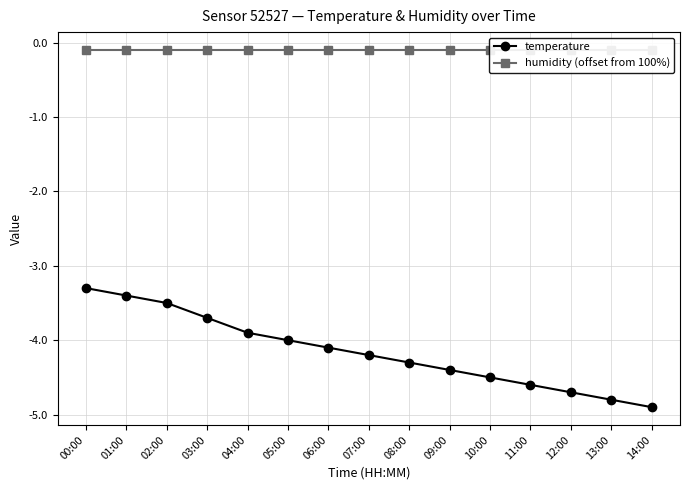

What is the label of the 5th point from the right?

10:00